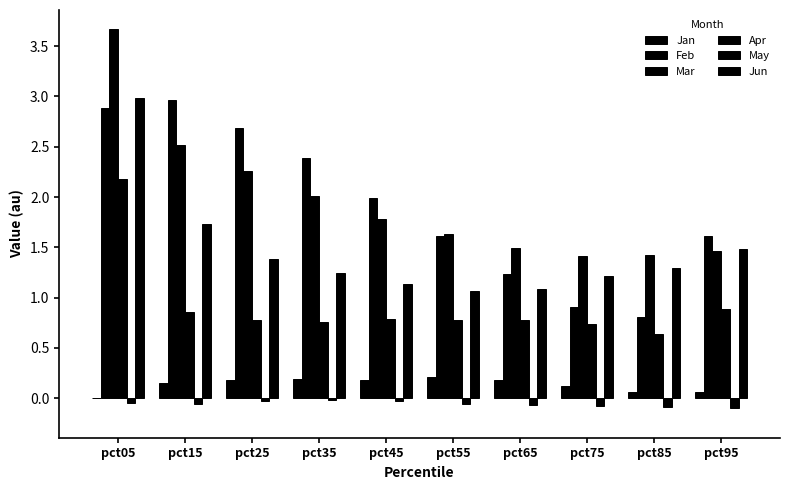

At which label does Jun reach its peak?

pct05